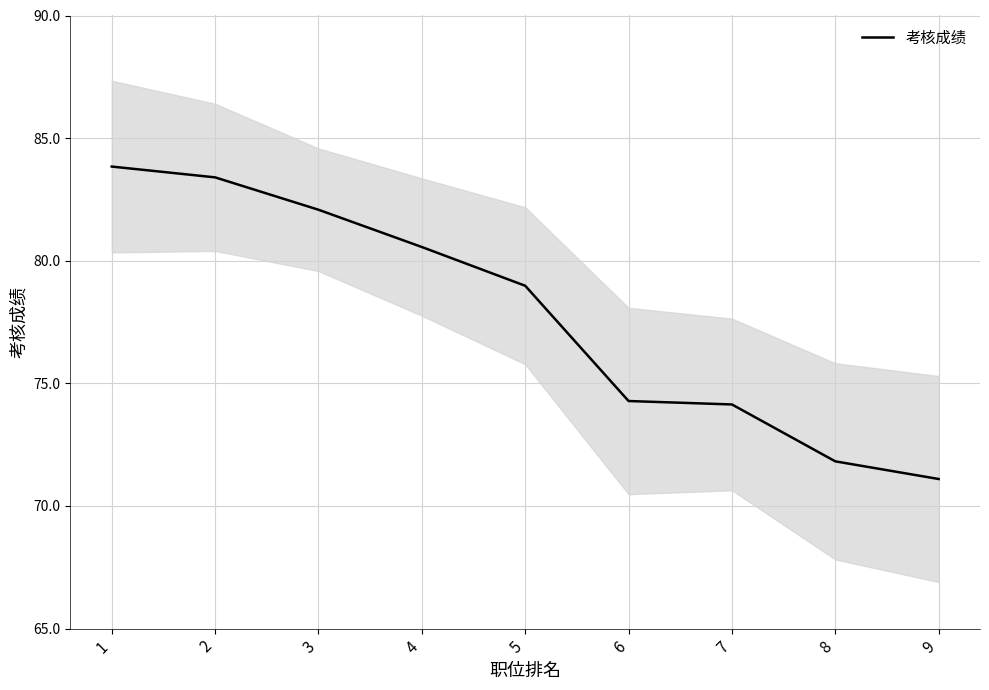

What is the maximum value shown in the chart?

83.8